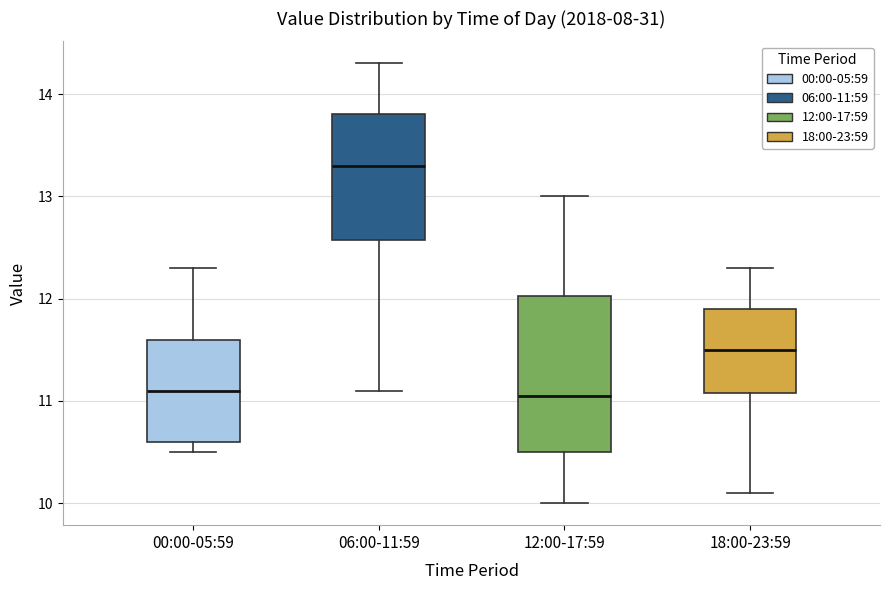

Where is the lower edge of the box for 12:00-17:59 on the y-axis? The values are not printed on the chart, so give them approximately, as read against the axis.

10.5